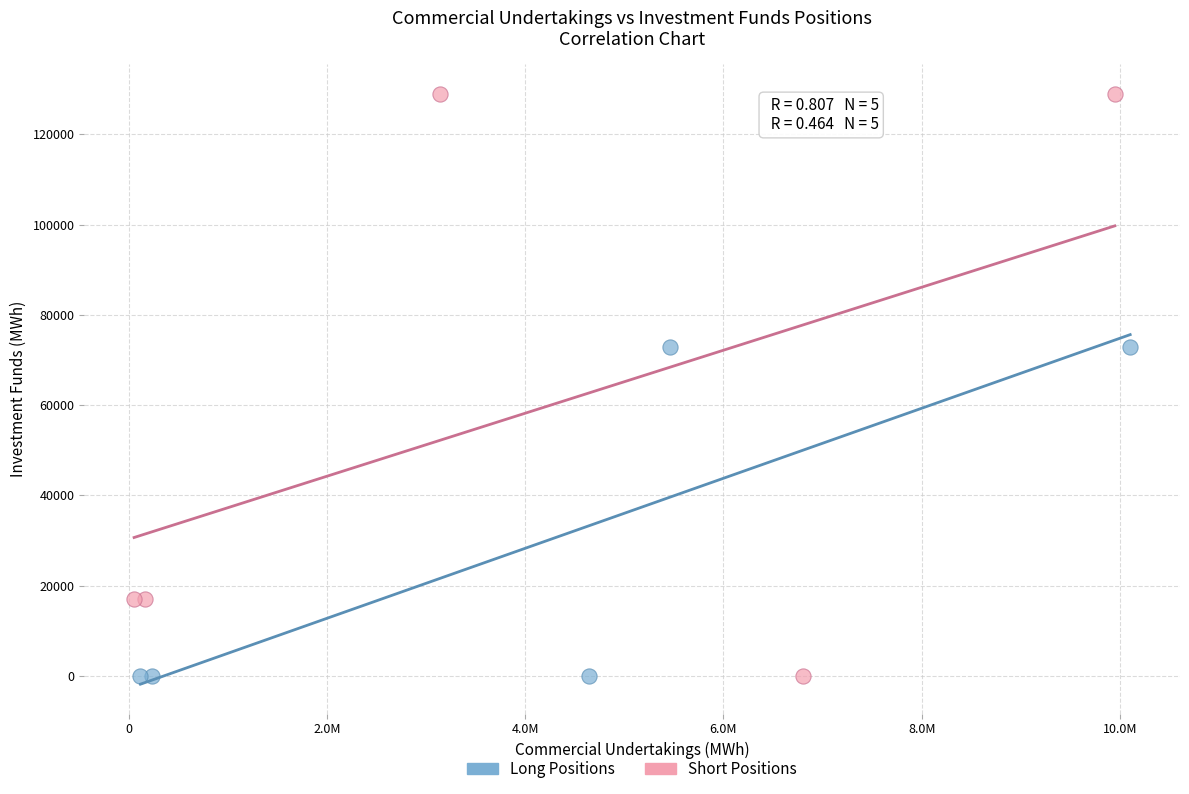

Which series has the largest Y range (max minus min)?

Short Positions